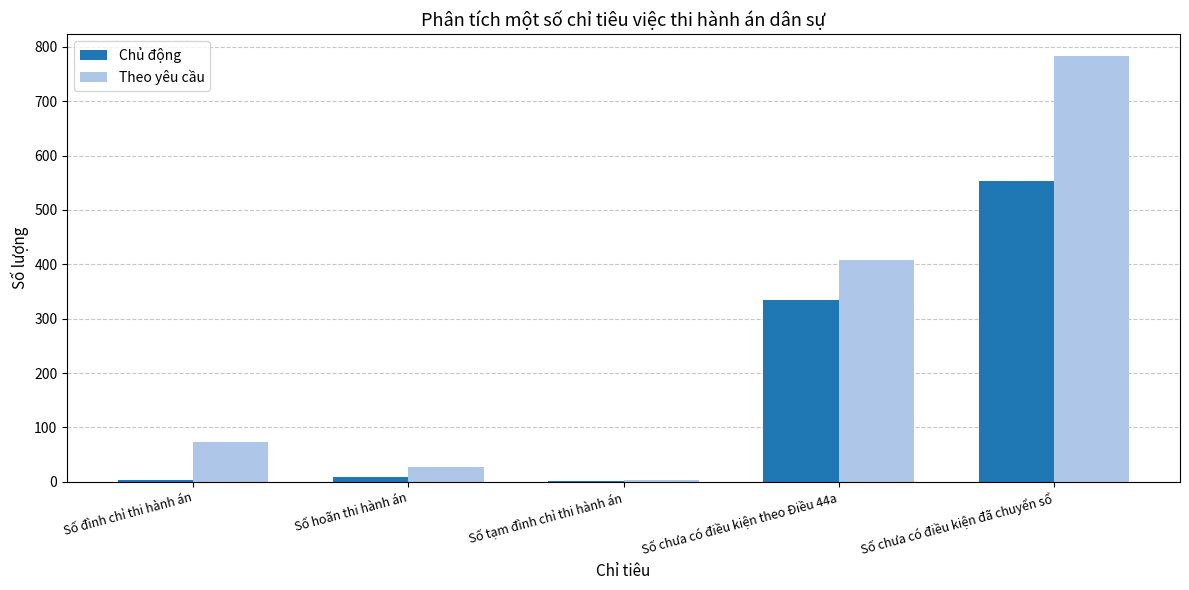

What are all the series names shown in the legend?

Chủ động, Theo yêu cầu